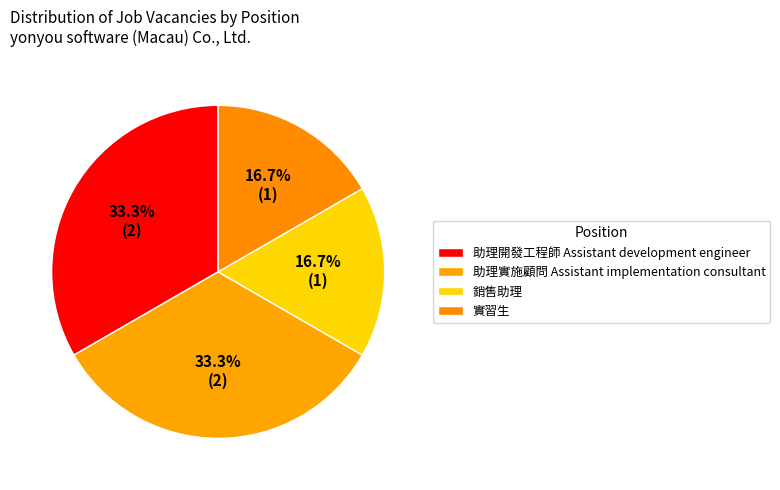

What portion of the pie excludes 銷售助理?

83.3%